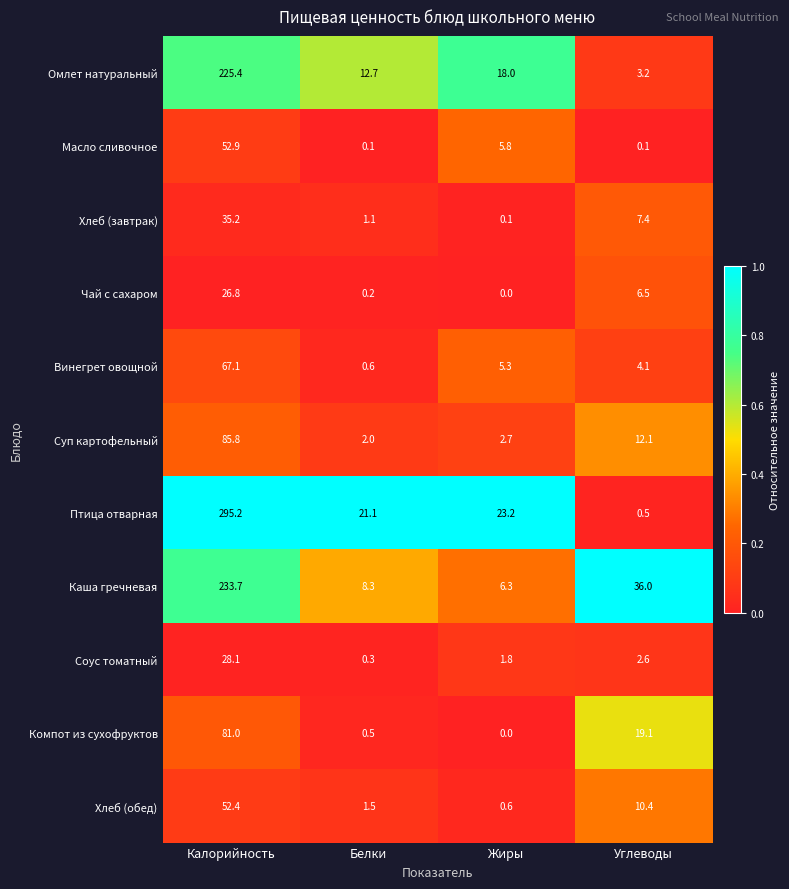

Which label corresponds to the largest value in the chart?

Калорийность